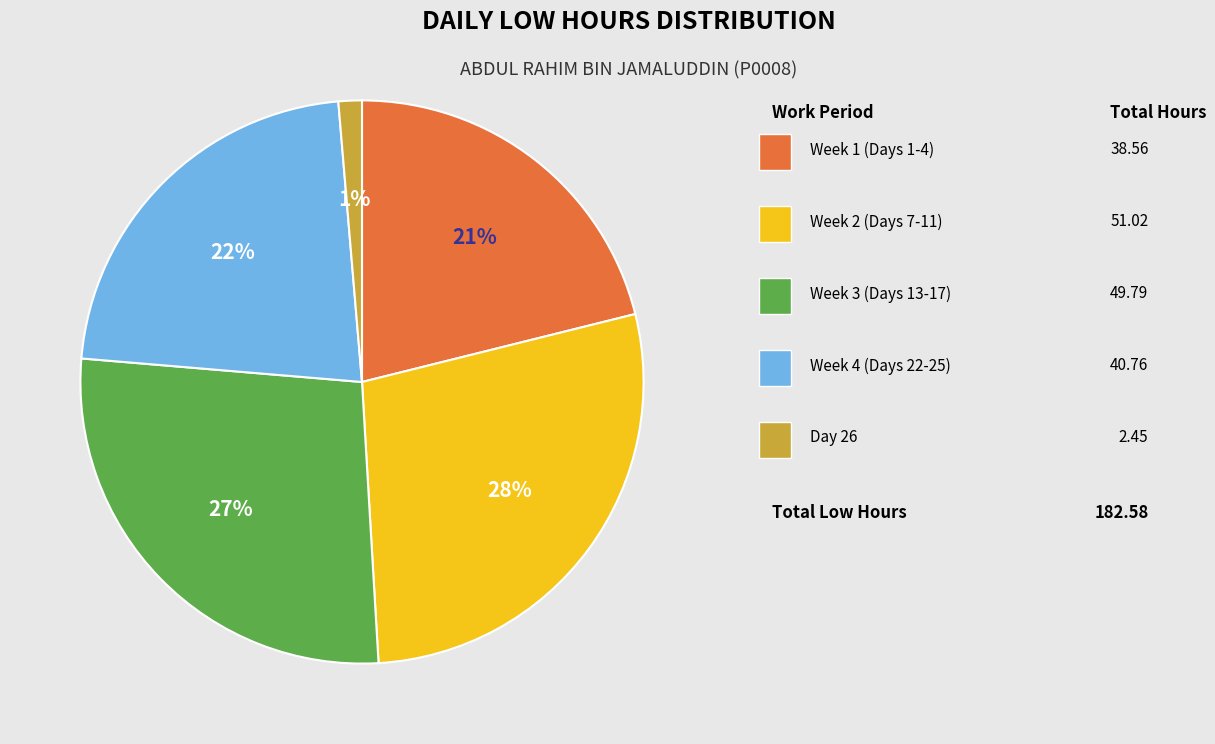

To the nearest percent, what is the difference between the largest and smallest slice percentages?

27%